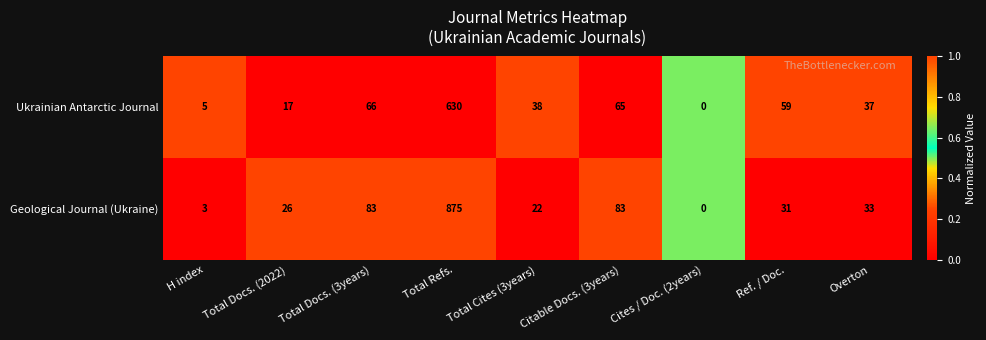

What is the difference between the Ukrainian Antarctic Journal values at Total Cites (3years) and Total Refs.?

592